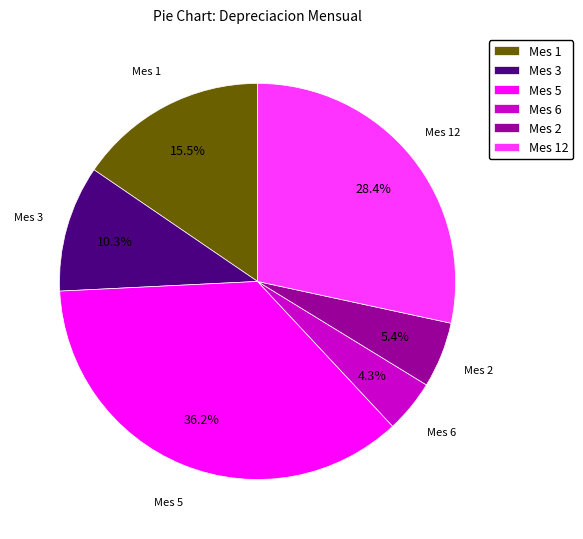

Combined, do Mes 5 and Mes 6 account for over 50%?

No